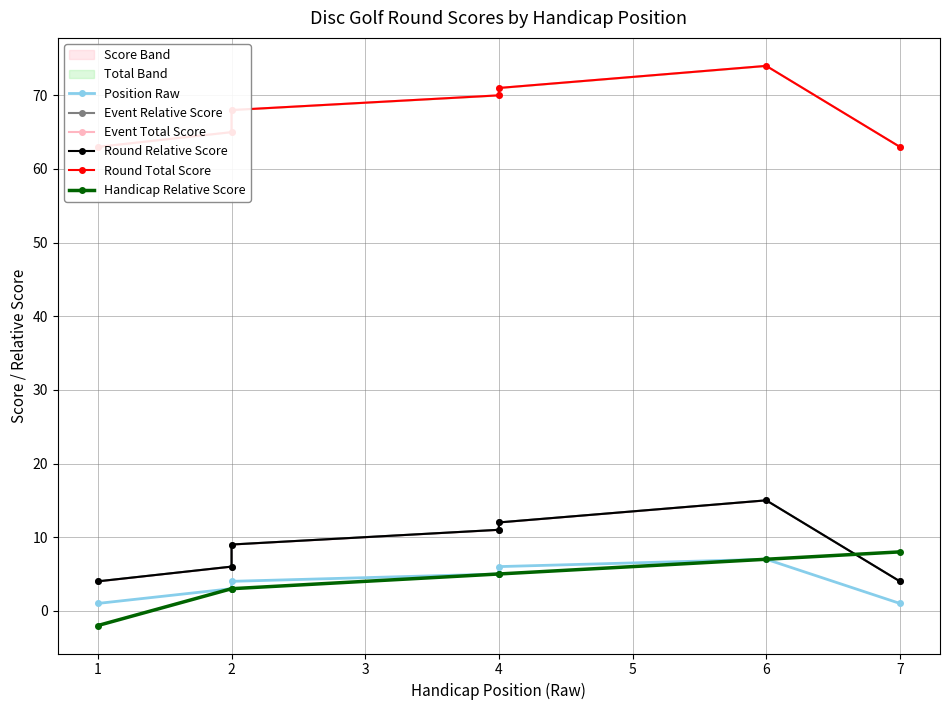

The Event Total Score series shows 74 at 6. True or false?

True